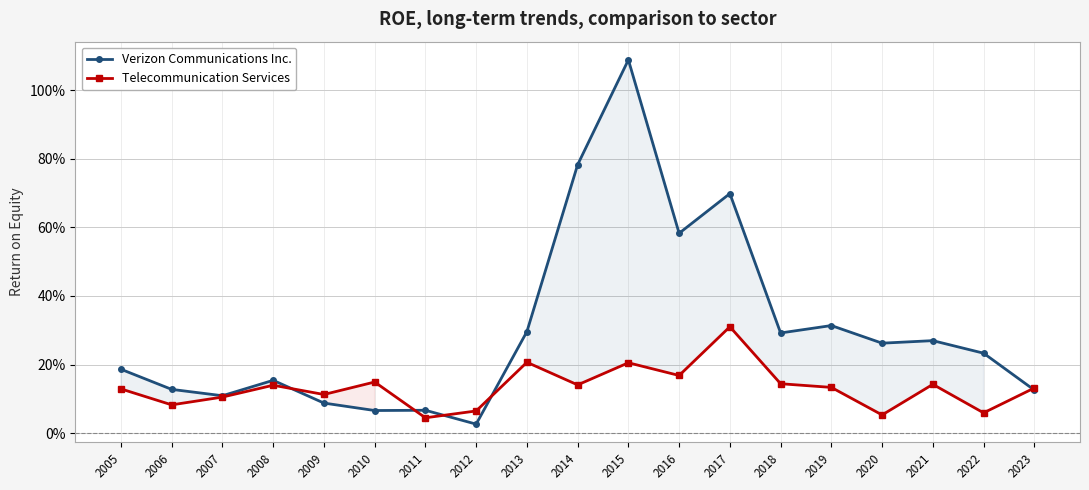

Which series has the largest range (max minus min)?

Verizon Communications Inc.